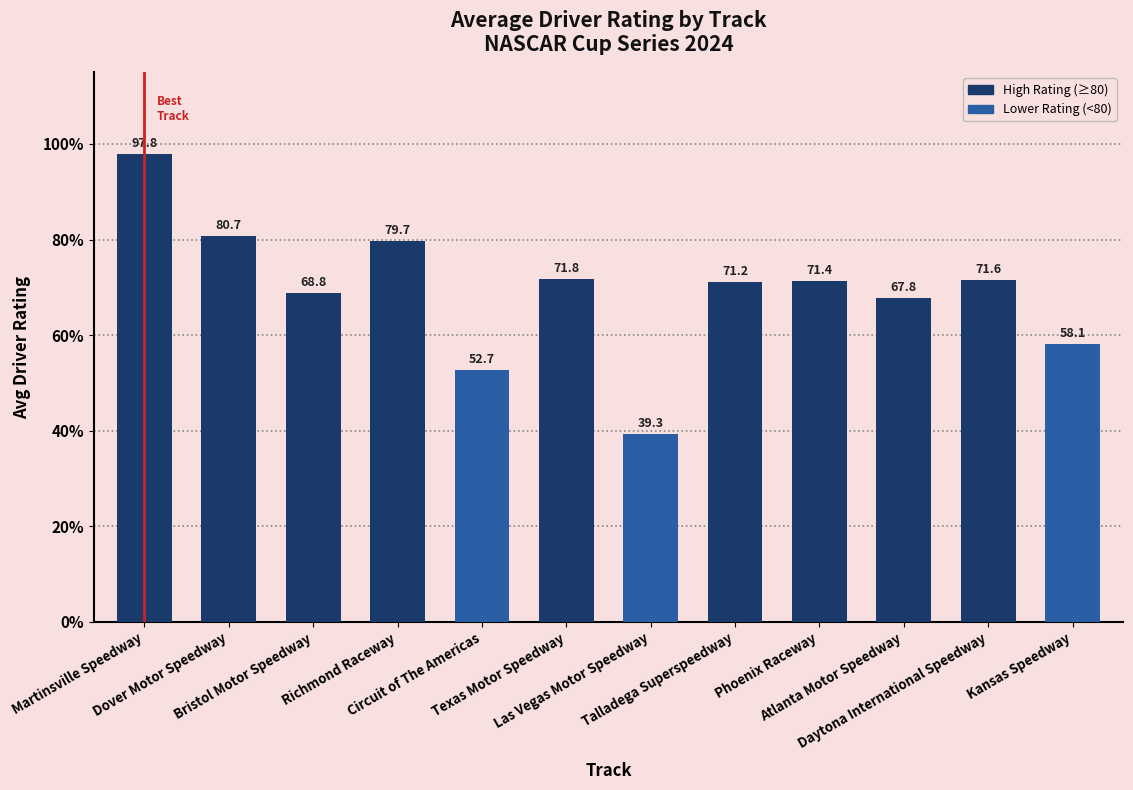

What is the difference between the second highest and minimum values?

41.4